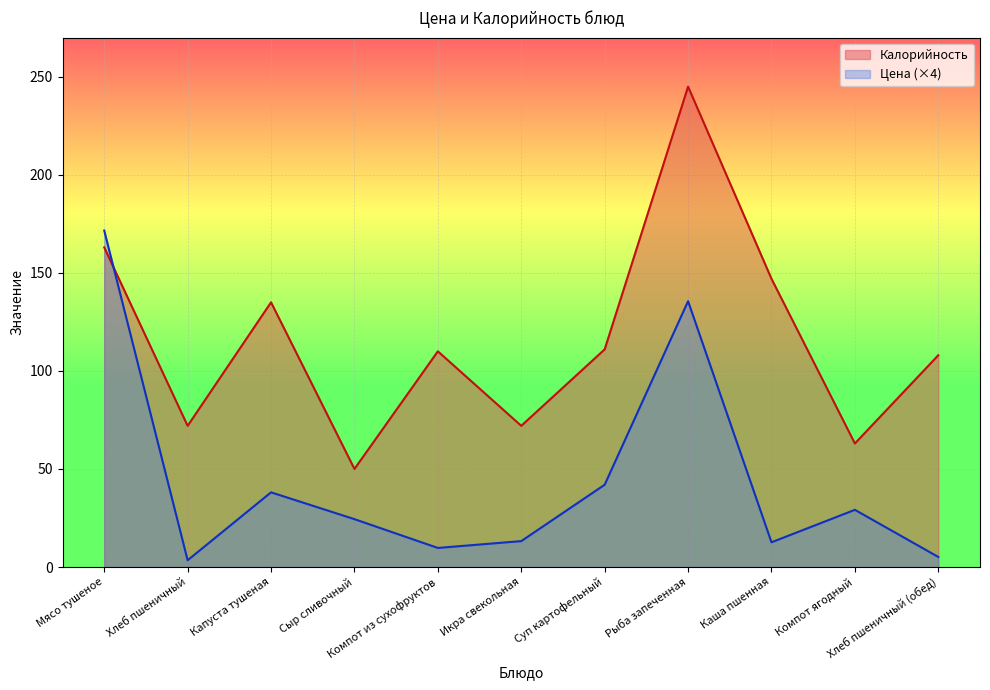

Count the number of categories in the chart.

11